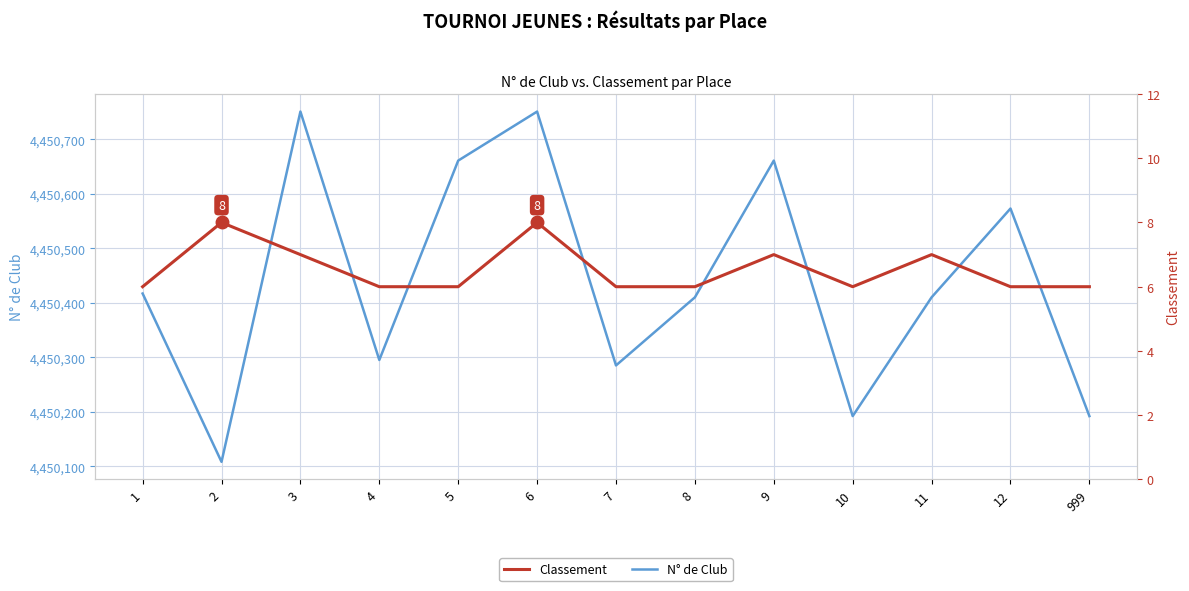

What is the sum of all N° de Club values?

57855706